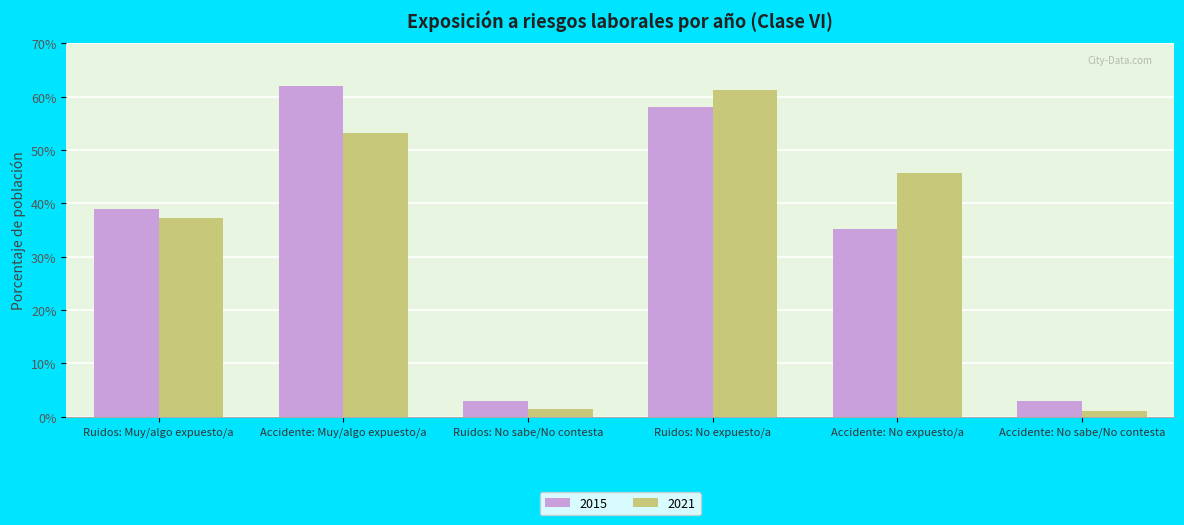

The 2021 series shows 53.2 at Accidente: Muy/algo expuesto/a. True or false?

True